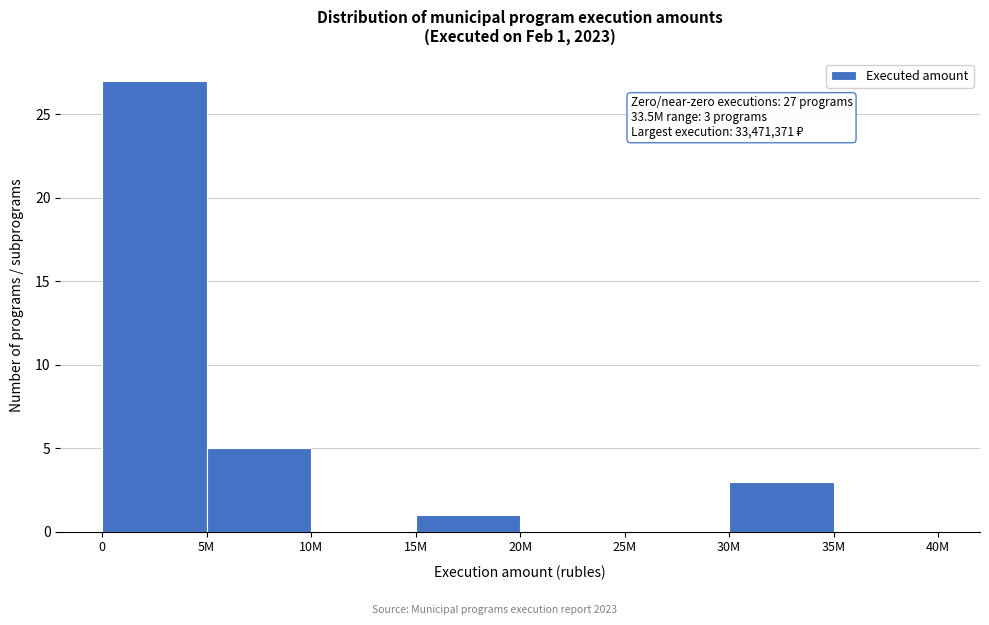

Reading left to right, extract all data points from this chart.

0=27	5M=5	10M=0	15M=1	20M=0	25M=0	30M=3	35M=0